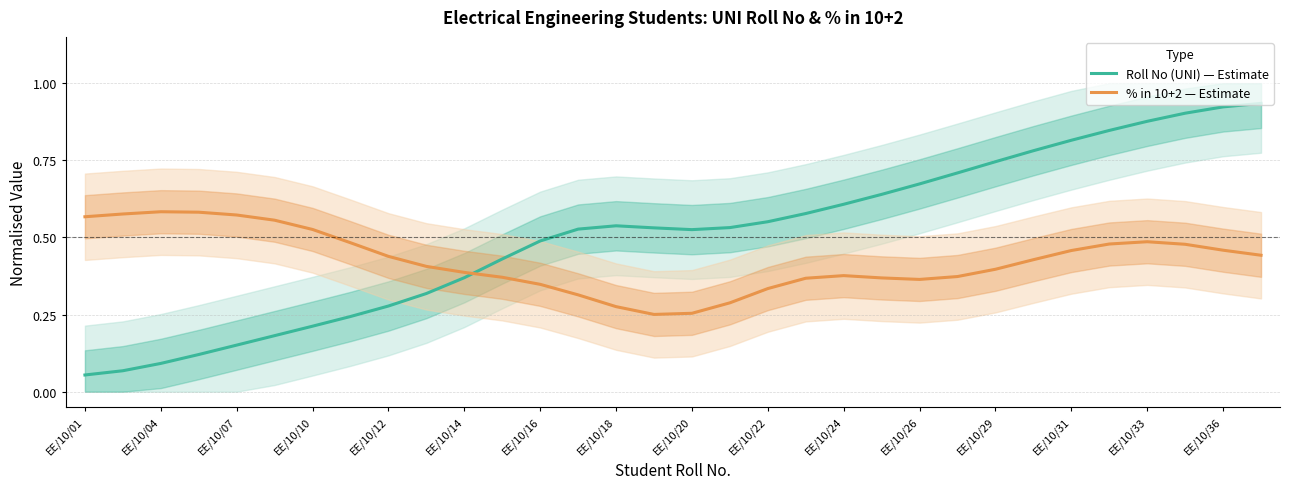

How many times do % in 10+2 — Estimate and Roll No (UNI) — Estimate cross each other?

1